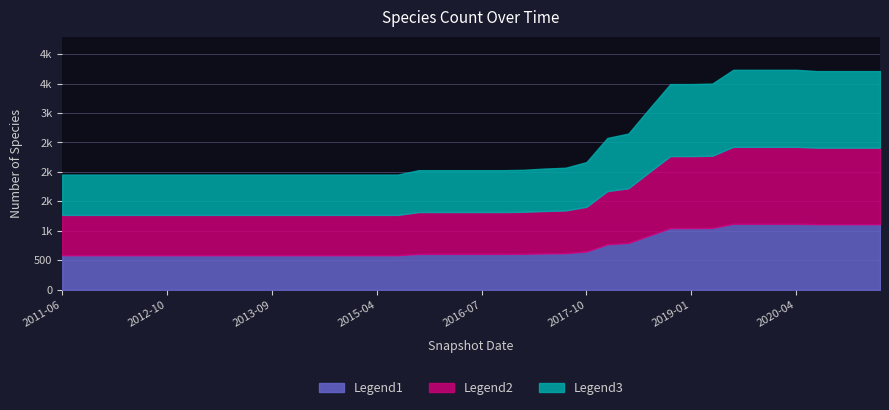

Is it true that the value at 2013-05-21 is 586.5?

True